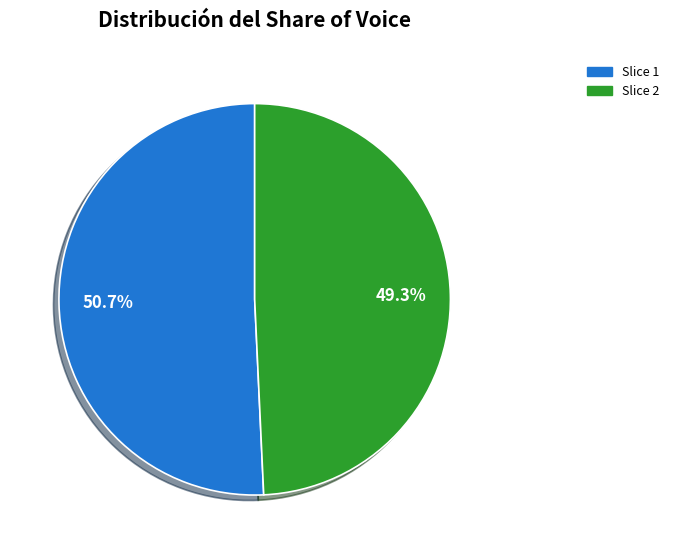

Is the sum of Slice 2 and Slice 1 greater than half?

Yes